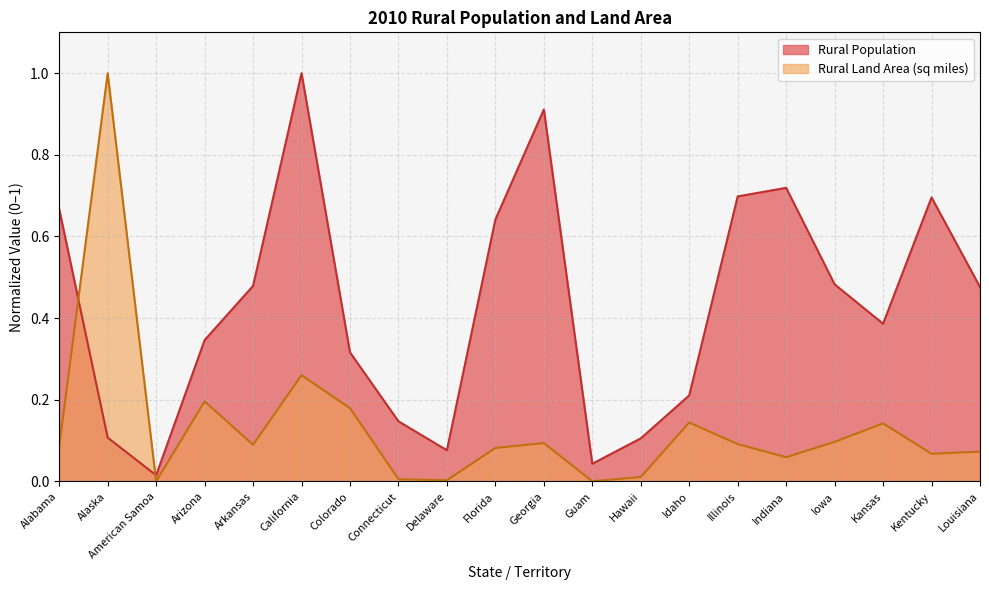

What is the difference between the maximum and second lowest values in the Rural Land Area (sq miles) series?

1.0